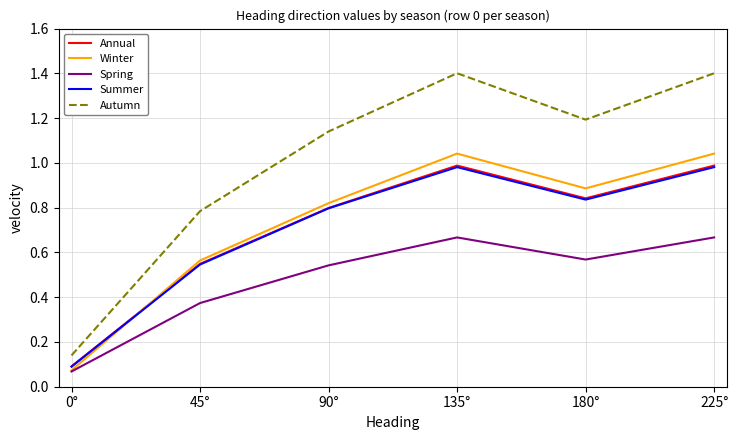

Where is Spring nearest to the value 0?

0°